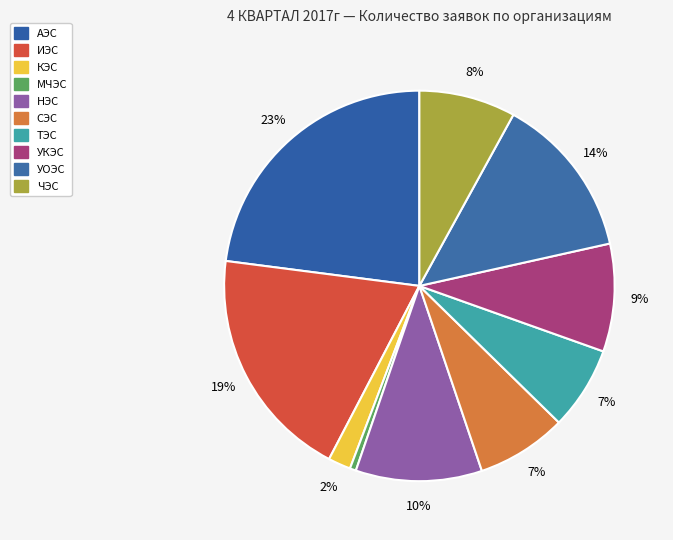

Approximately how many times larger is the value at НЭС compared to МЧЭС?

20.5